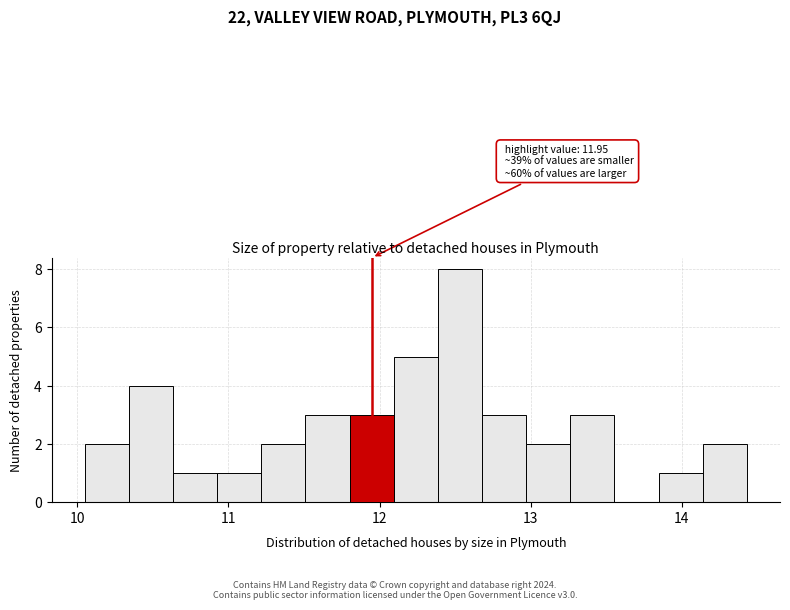

Around what value on the x-axis is the tallest bar? Give the approximate position of its centre, as read against the axis.

12.5